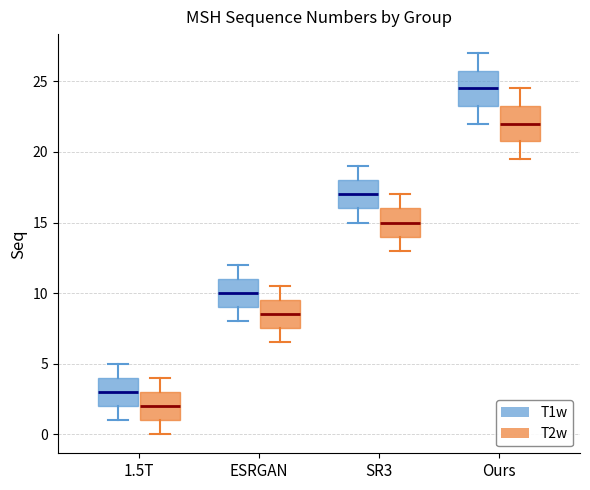

Reading left to right, transcribe this box plot: for each box, give where its median line is, the range the box spans, and where its two whiskers end, as read against the y-axis. The values are not printed on the chart, so give them approximately, as read against the axis.

1.5T (T1w): median 3.0, box 2.0 to 4.0, whiskers 1.0 to 5.0
1.5T (T2w): median 2.0, box 1.0 to 3.0, whiskers 0.0 to 4.0
ESRGAN (T1w): median 10.0, box 9.0 to 11.0, whiskers 8.0 to 12.0
ESRGAN (T2w): median 8.5, box 7.5 to 9.5, whiskers 6.5 to 10.5
SR3 (T1w): median 17.0, box 16.0 to 18.0, whiskers 15.0 to 19.0
SR3 (T2w): median 15.0, box 14.0 to 16.0, whiskers 13.0 to 17.0
Ours (T1w): median 24.5, box 23.5 to 26.0, whiskers 22.0 to 27.0
Ours (T2w): median 22.0, box 21.0 to 23.5, whiskers 19.5 to 24.5